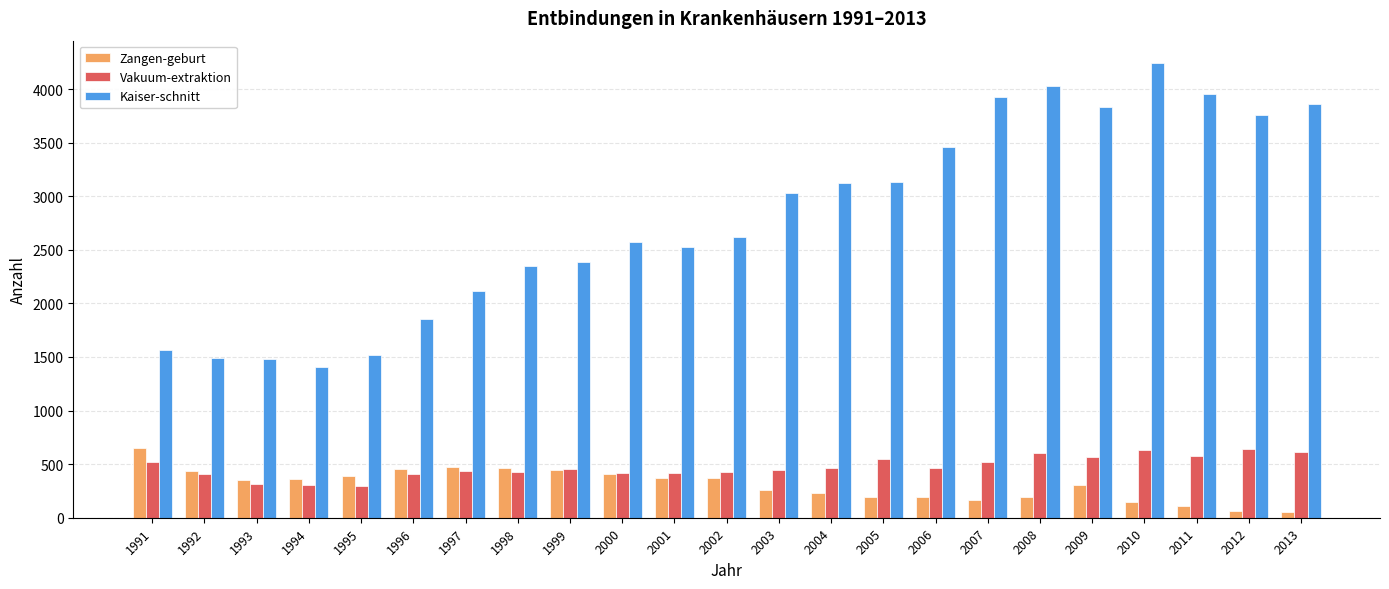

What is the difference between the maximum and minimum values in the Vakuum-extraktion series?

337